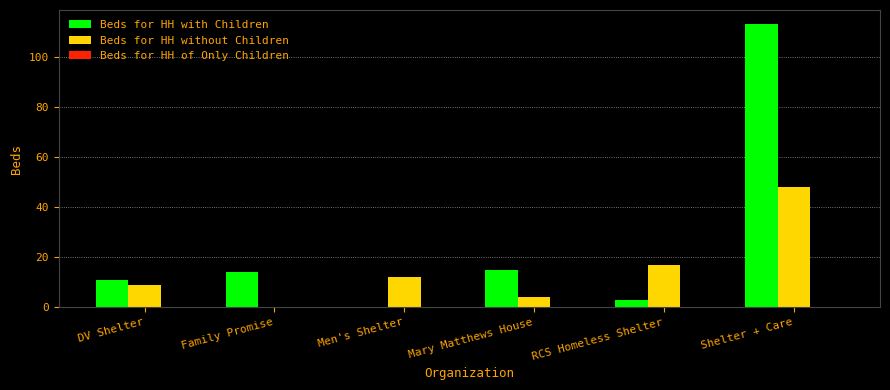

What is the sum of all Beds for HH without Children values?

90